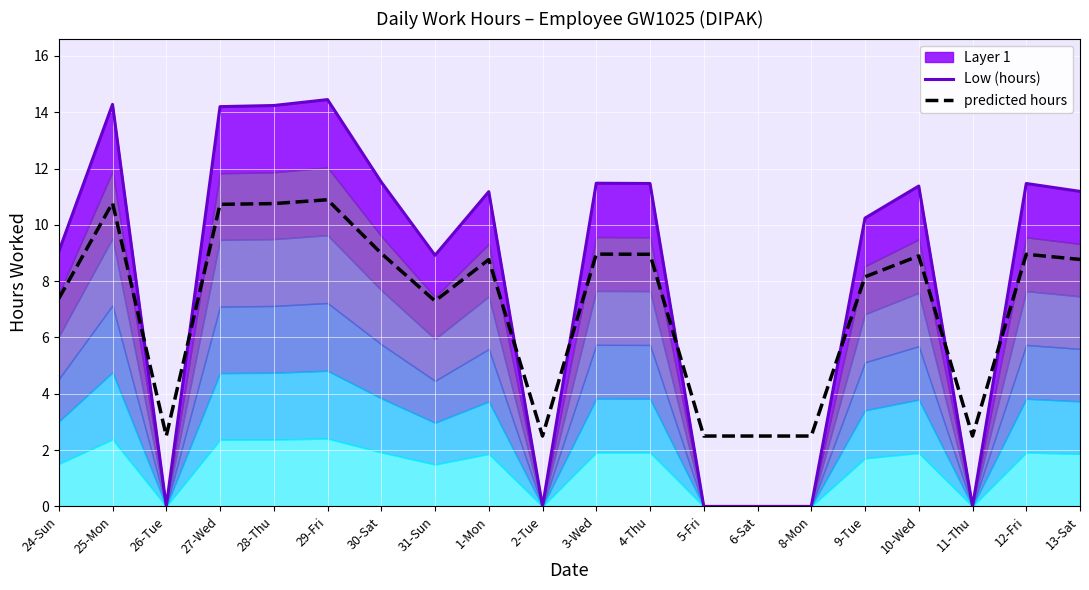

What is the label of the 14th point from the left?

6-Sat